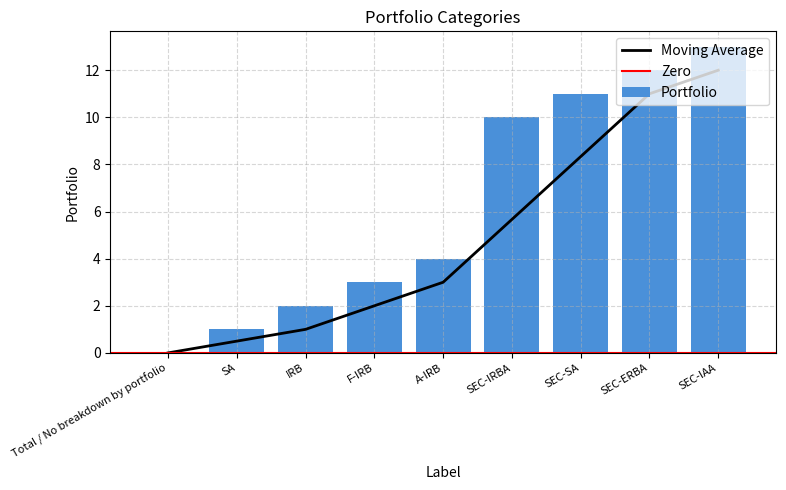

At which category does the chart reach its minimum across all series?

Total / No breakdown by portfolio